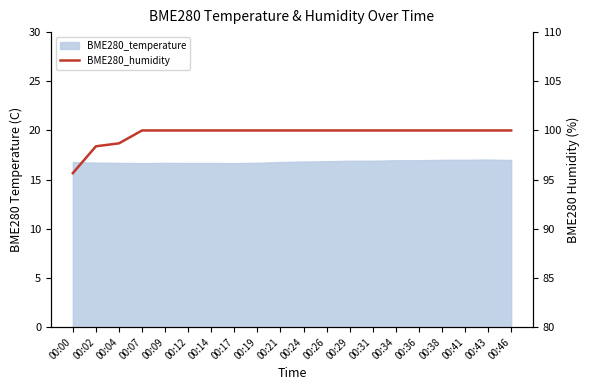

The value at 00:00 is 127.2. True or false?

False